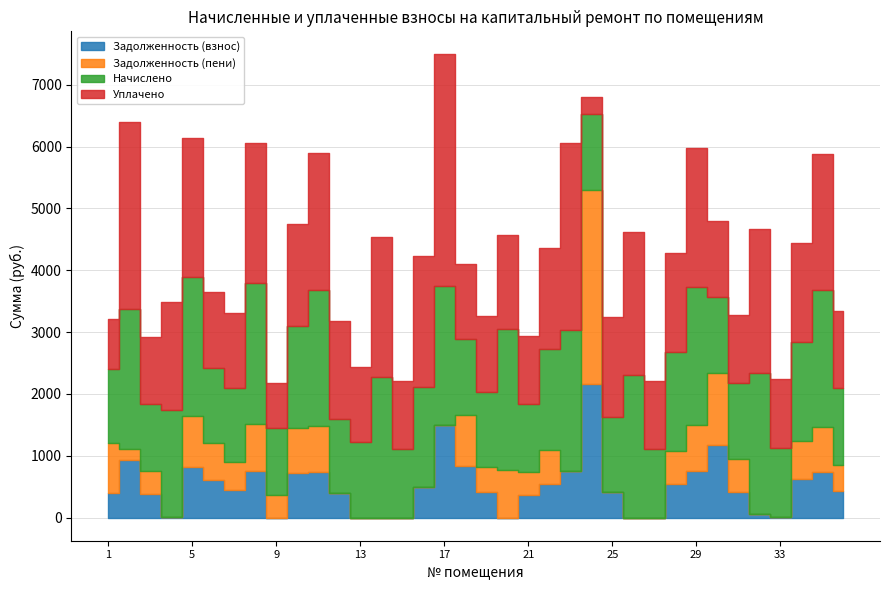

Does the chart have visible grid lines?

Yes